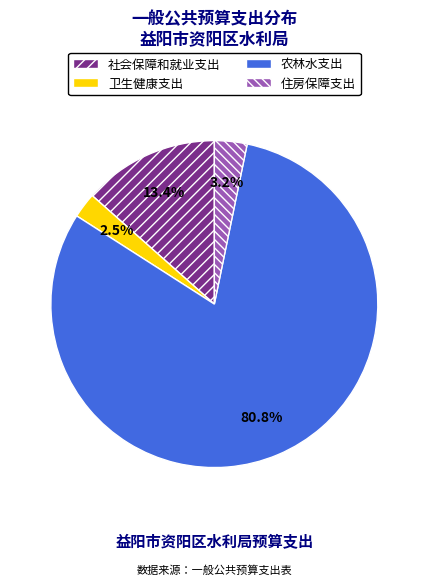

How many slices are in this pie chart?

4